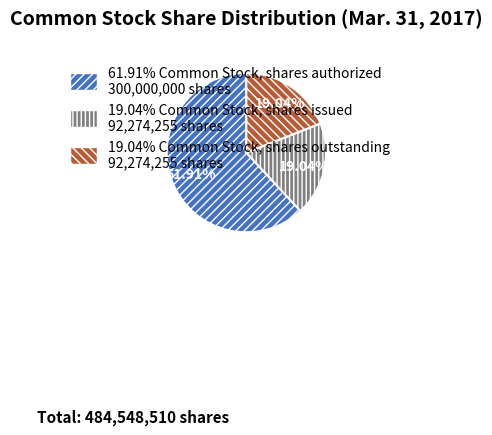

Does any single category account for the majority?

Yes